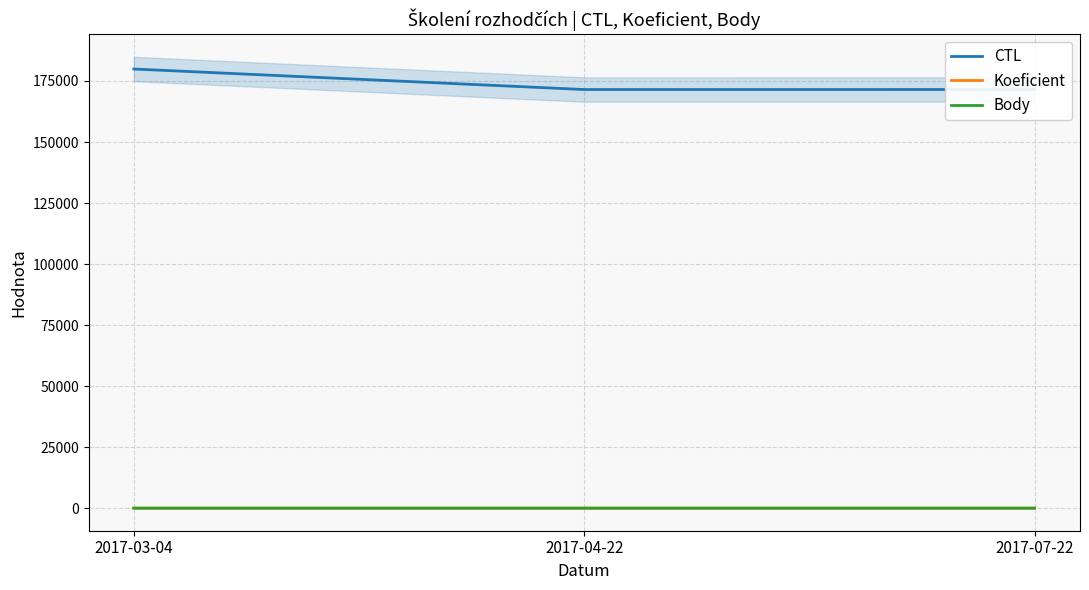

What is the difference between the maximum and minimum values in the Body series?

6